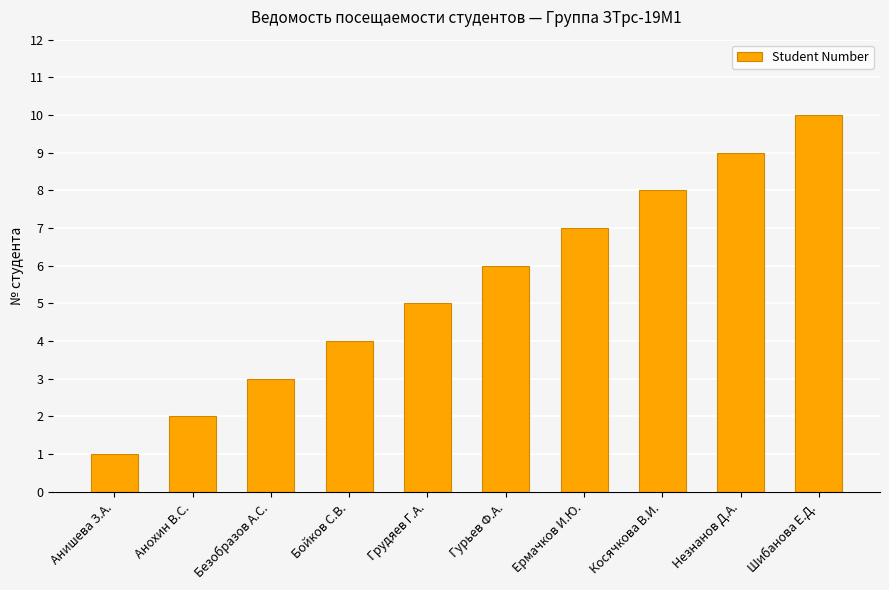

What is the label of the 8th bar from the right?

Безобразов А.С.